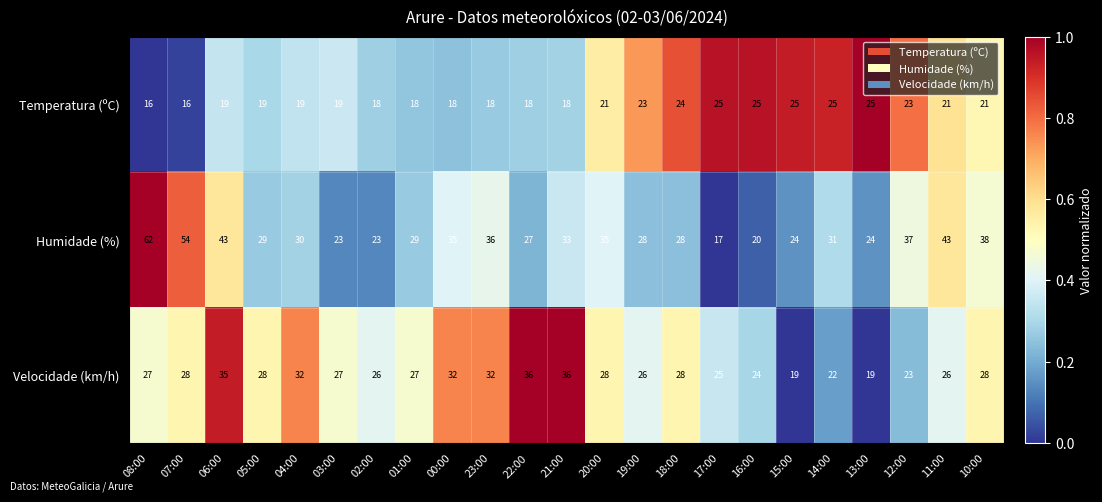

What is the total value across all series at 03:00?

69